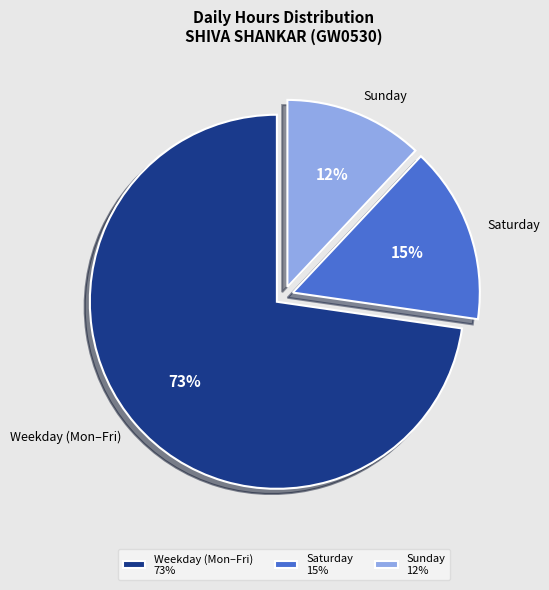

To the nearest percent, what is the difference between the Weekday (Mon–Fri) and Sunday slice percentages?

61%